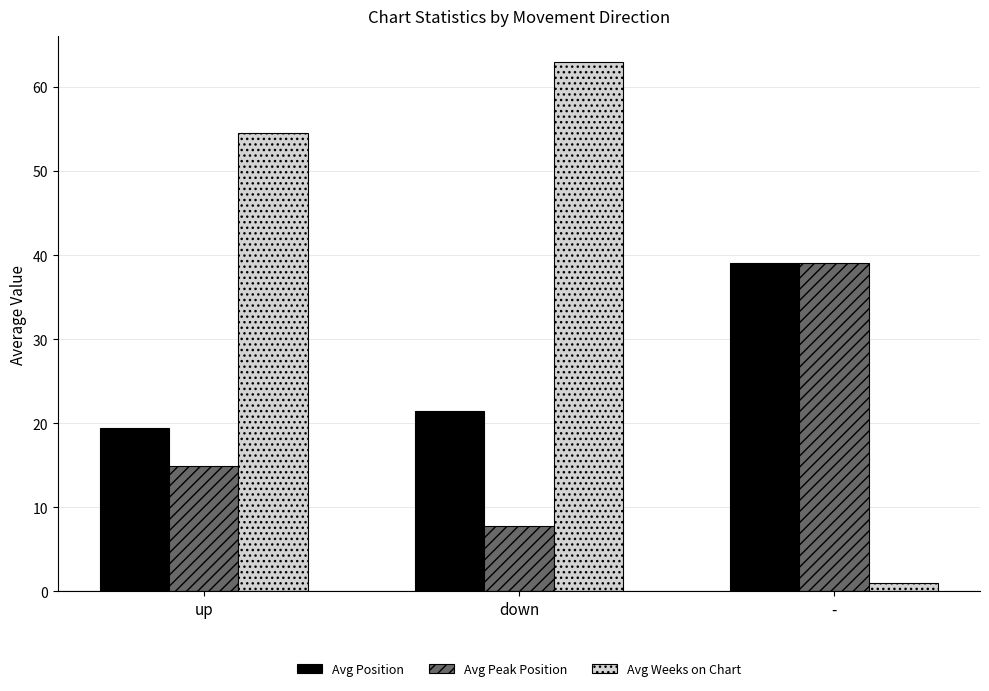

Reading left to right, transcribe all the data shown in this chart.

Avg Position: 19.4	21.4	39.0
Avg Peak Position: 14.9	7.8	39.0
Avg Weeks on Chart: 54.6	62.9	1.0